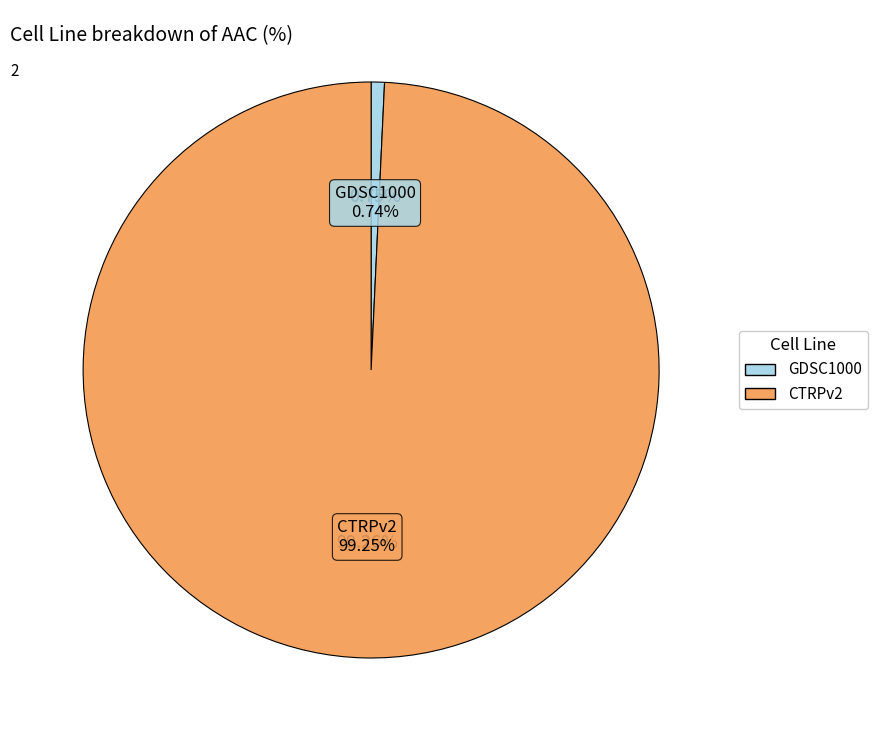

Rank the categories by value from lowest to highest.

GDSC1000, CTRPv2